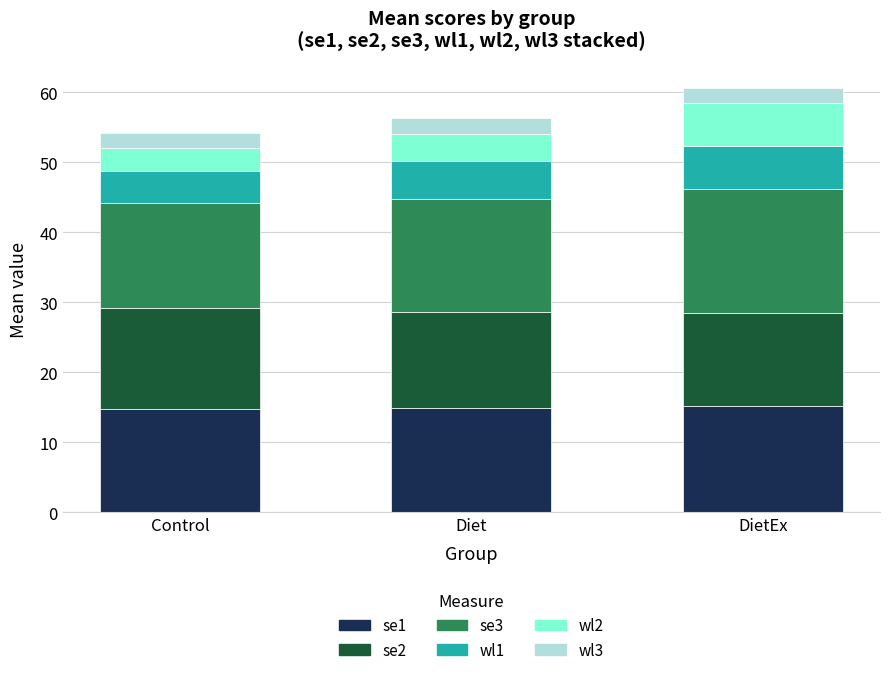

The value of se1 at Diet is 7.7. True or false?

False